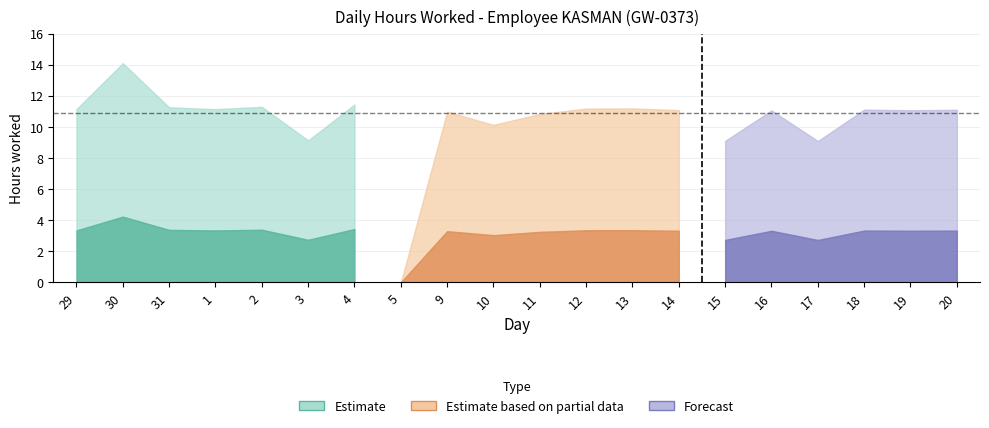

Rank the categories by value from highest to lowest.

30, 4, 2, 31, 13, 12, 29, 1, 18, 20, 14, 19, 16, 9, 11, 10, 3, 15, 17, 5